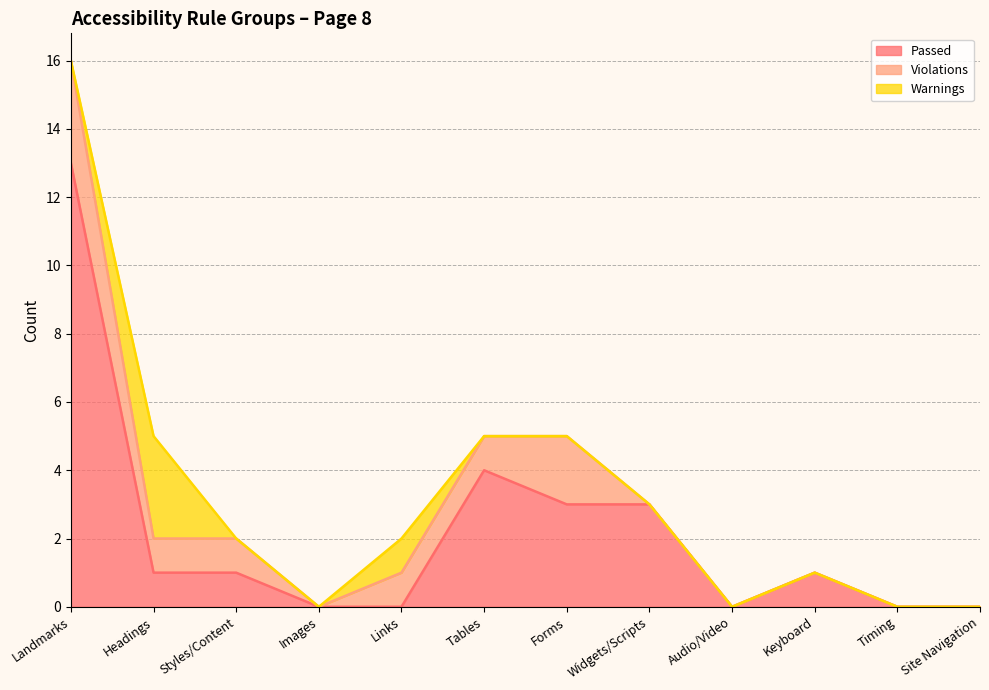

What are all the series names shown in the legend?

Passed, Violations, Warnings